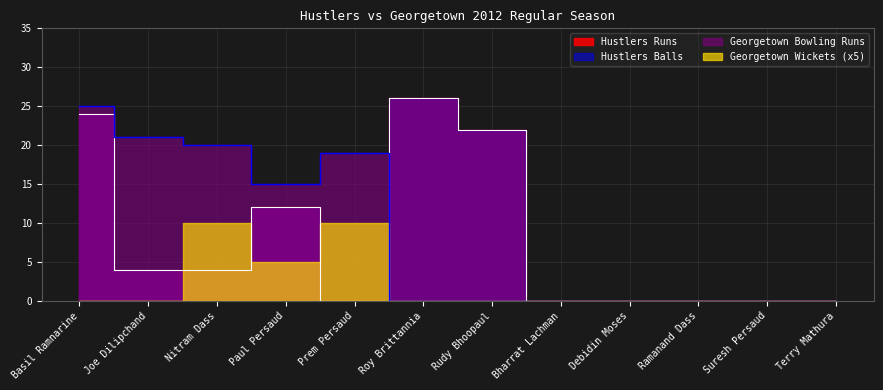

The value of Hustlers Runs at Nitram Dass is 7. True or false?

False